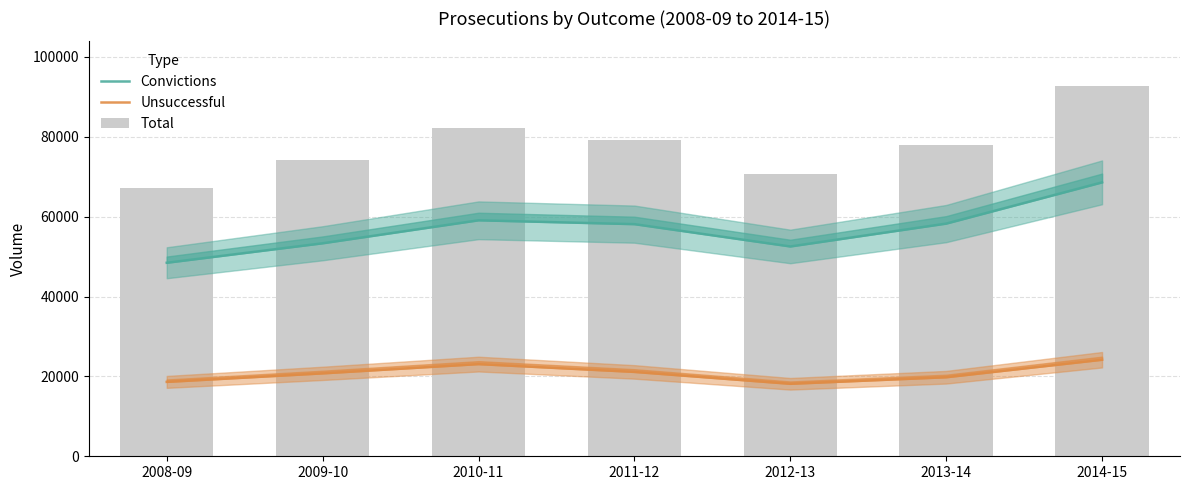

What position from the left is 2014-15?

7